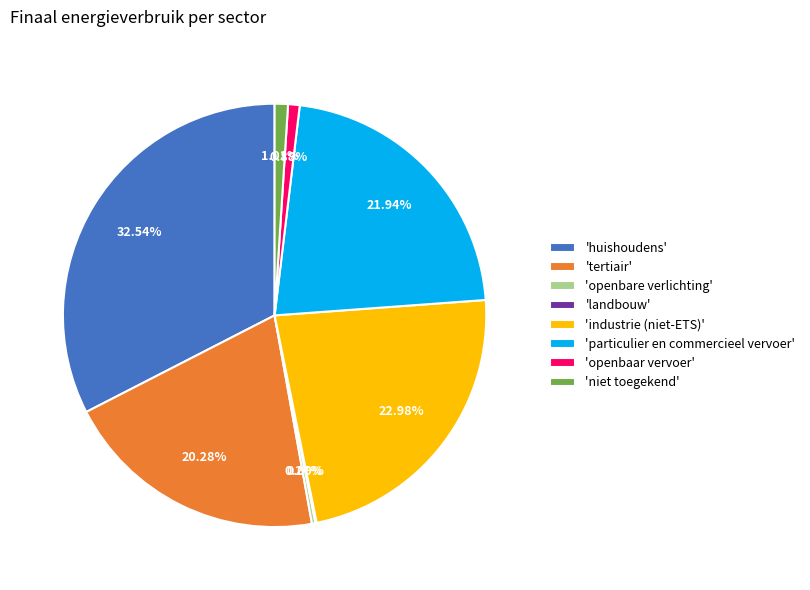

Which has a higher value, 'tertiair' or 'huishoudens'?

'huishoudens'